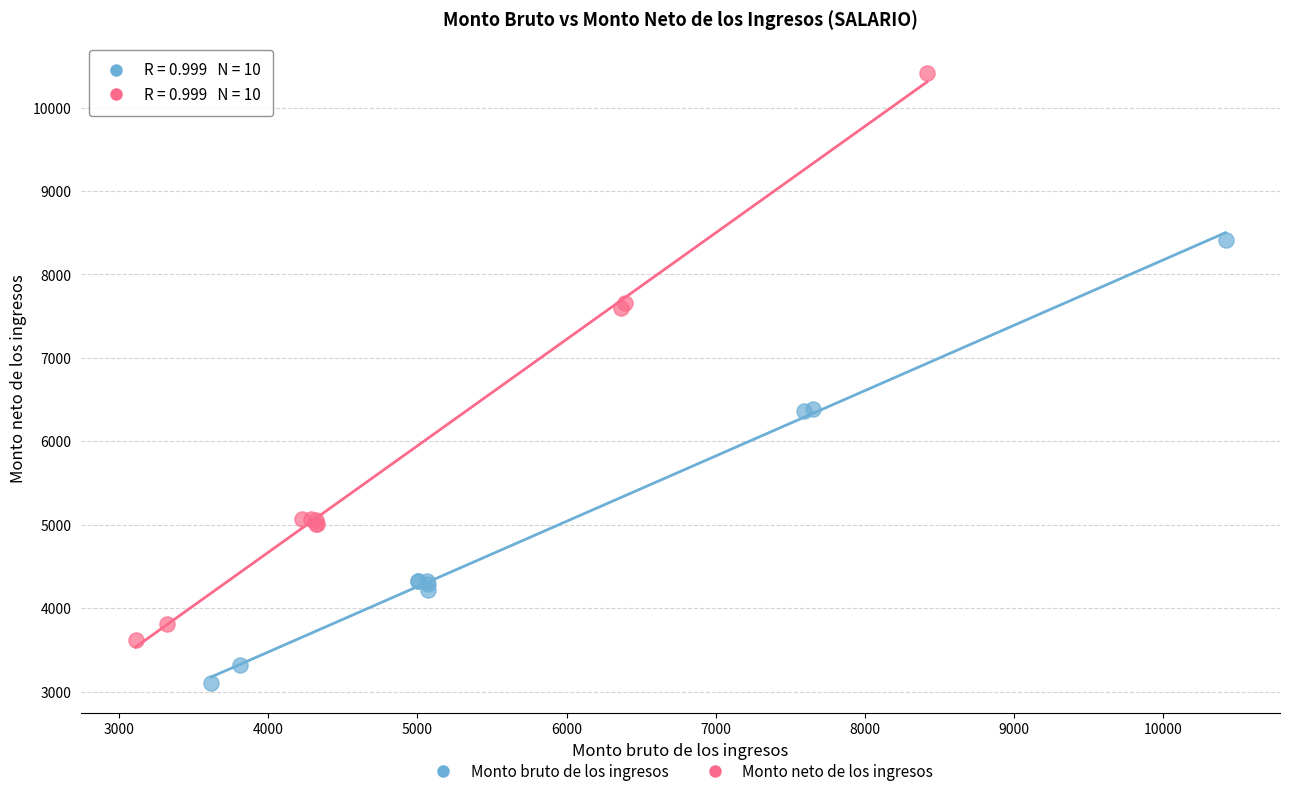

Which series reaches the minimum Y coordinate?

Monto bruto de los ingresos